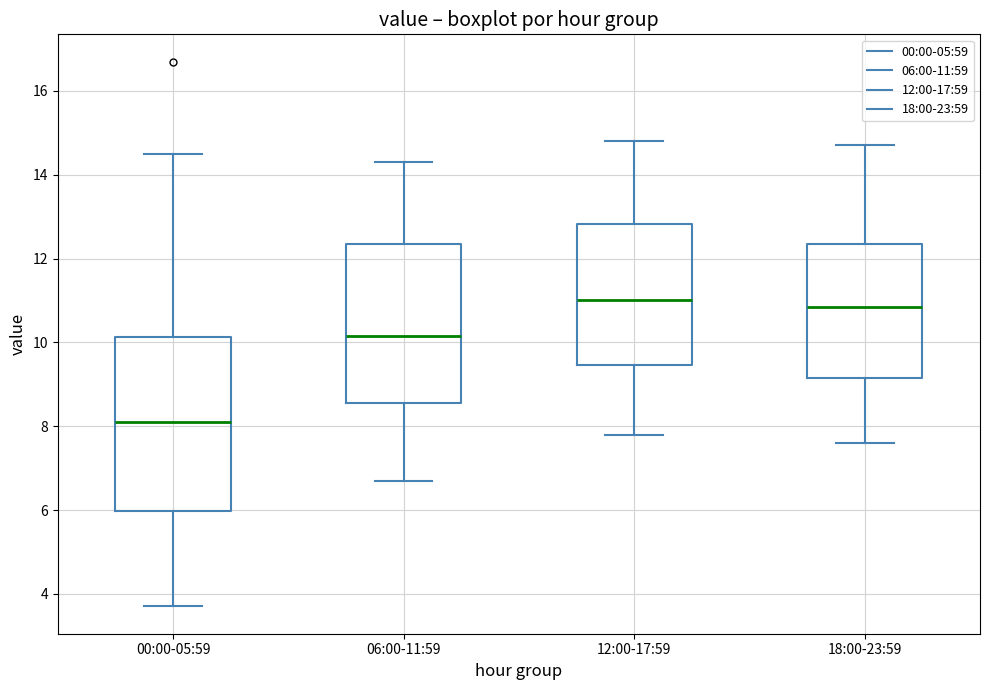

Where does the lower whisker of the box for 18:00-23:59 end on the y-axis? The values are not printed on the chart, so give them approximately, as read against the axis.

7.6